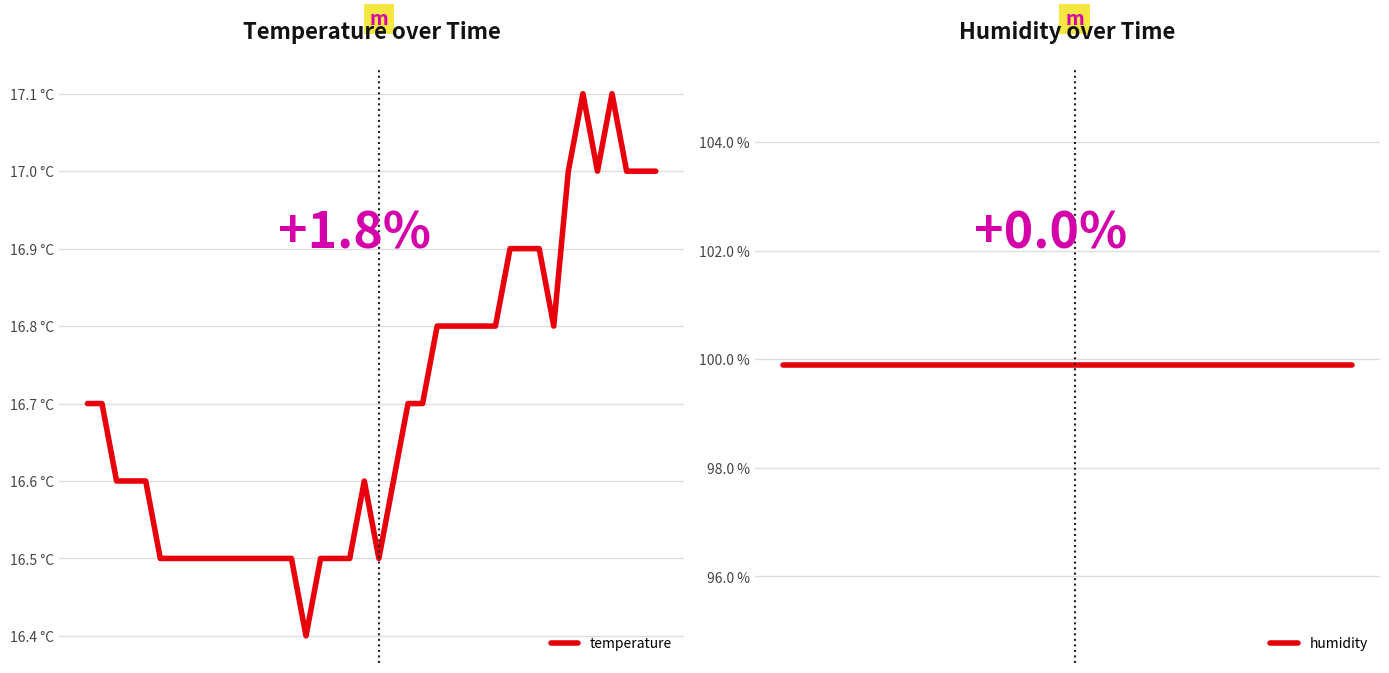

True or false: humidity has more than 0 interior local peaks.

False